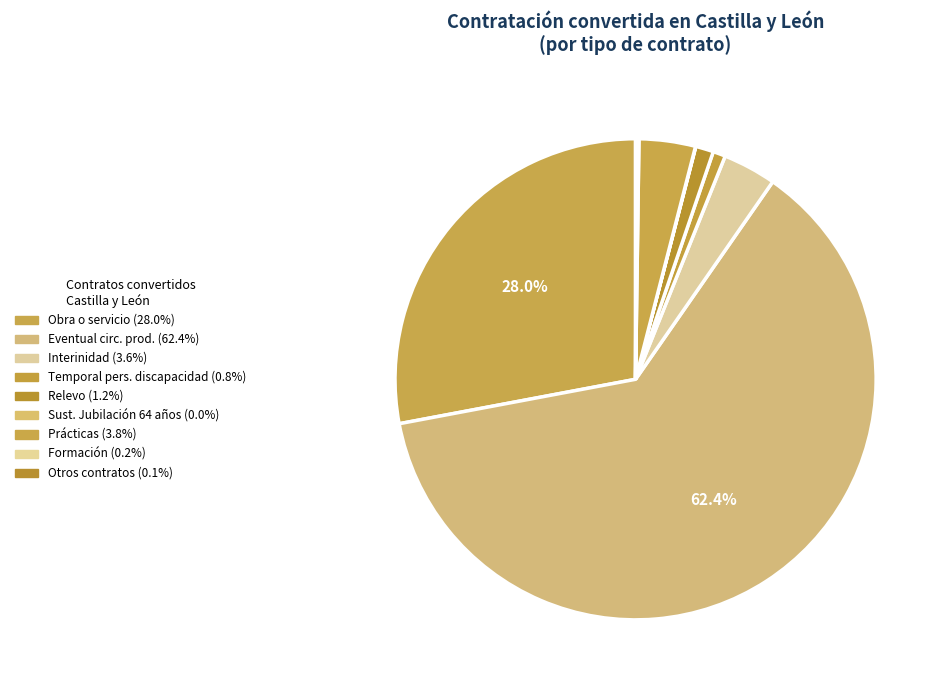

To the nearest percent, what is the difference between the largest and smallest slice percentages?

62%